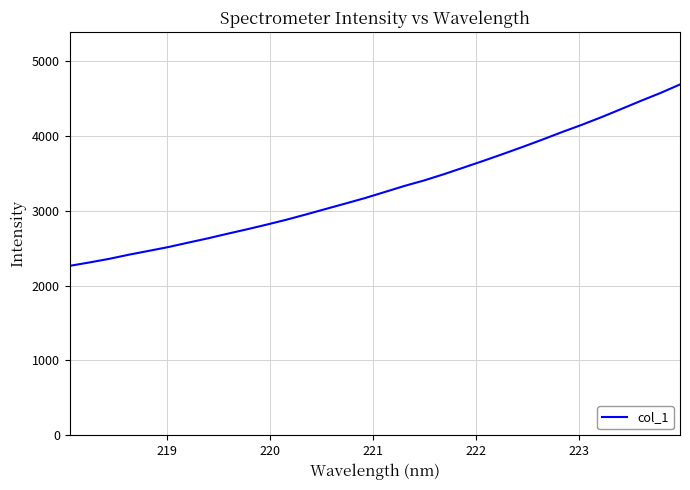

What is the difference between the maximum and minimum values?

2423.2